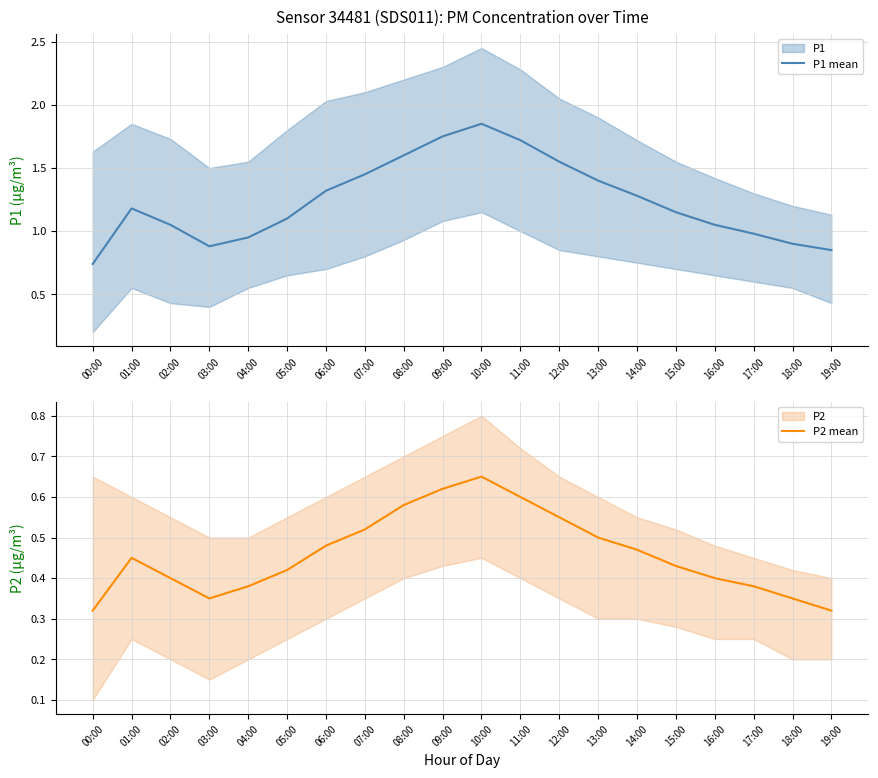

True or false: P2 mean and P1 mean cross at least once.

False